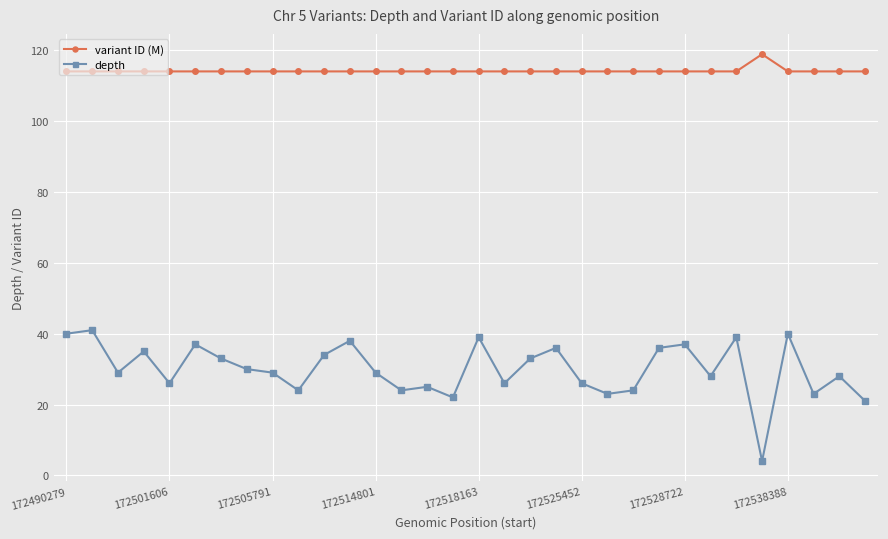

What is the difference between the maximum and second lowest values in the variant ID (M) series?

4.9